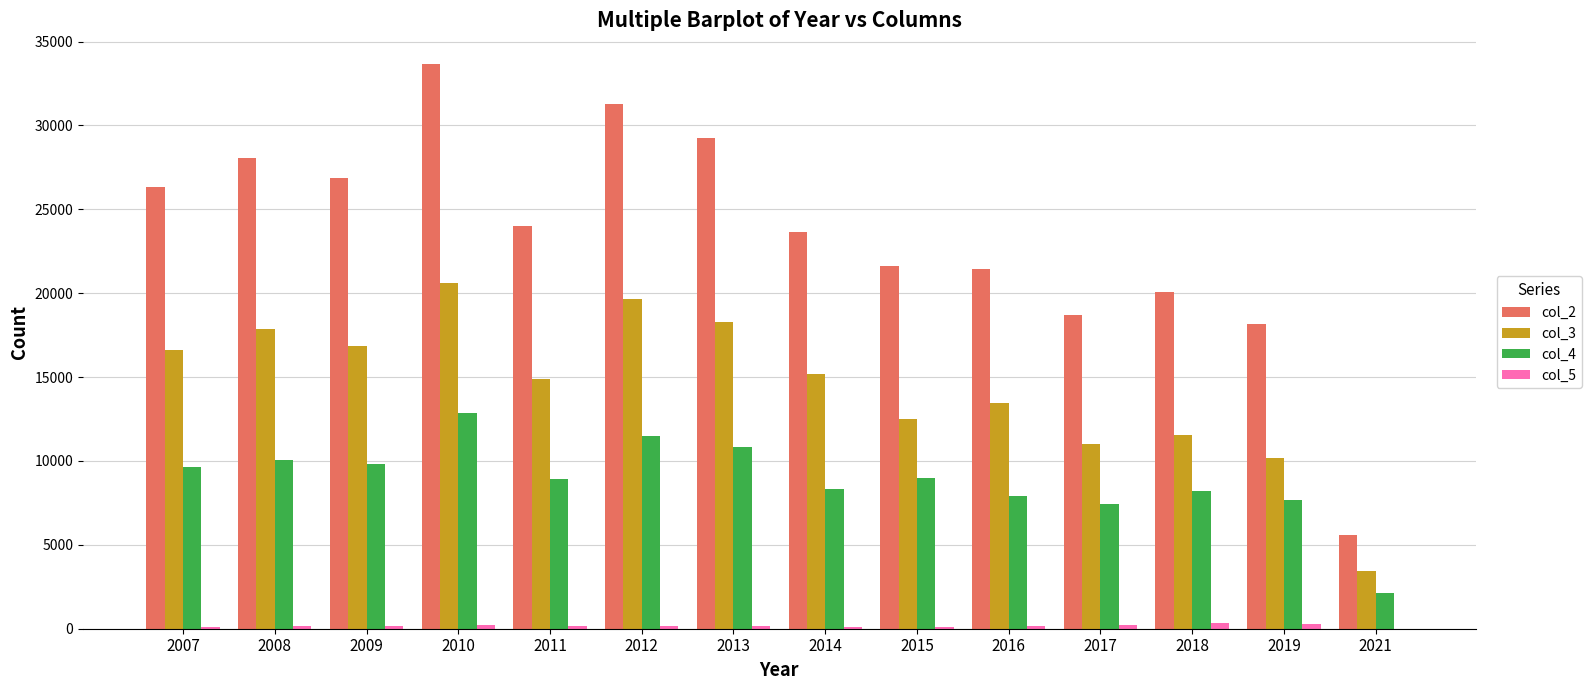

What is the sum of the col_2 values at 2021 and 2017?

24315